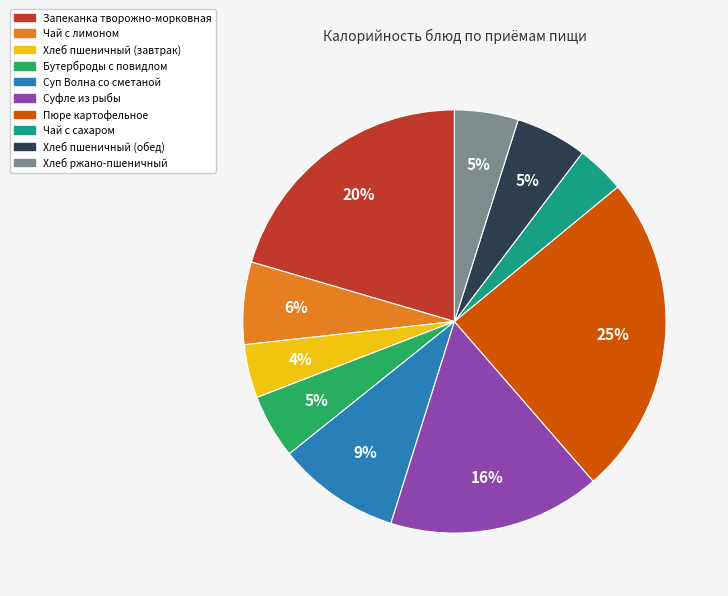

What is the largest slice in the pie chart?

Пюре картофельное